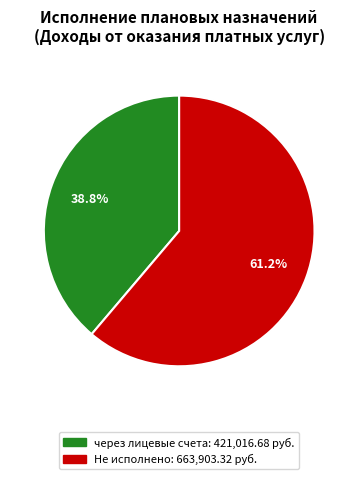

Is there a majority slice in this chart?

Yes